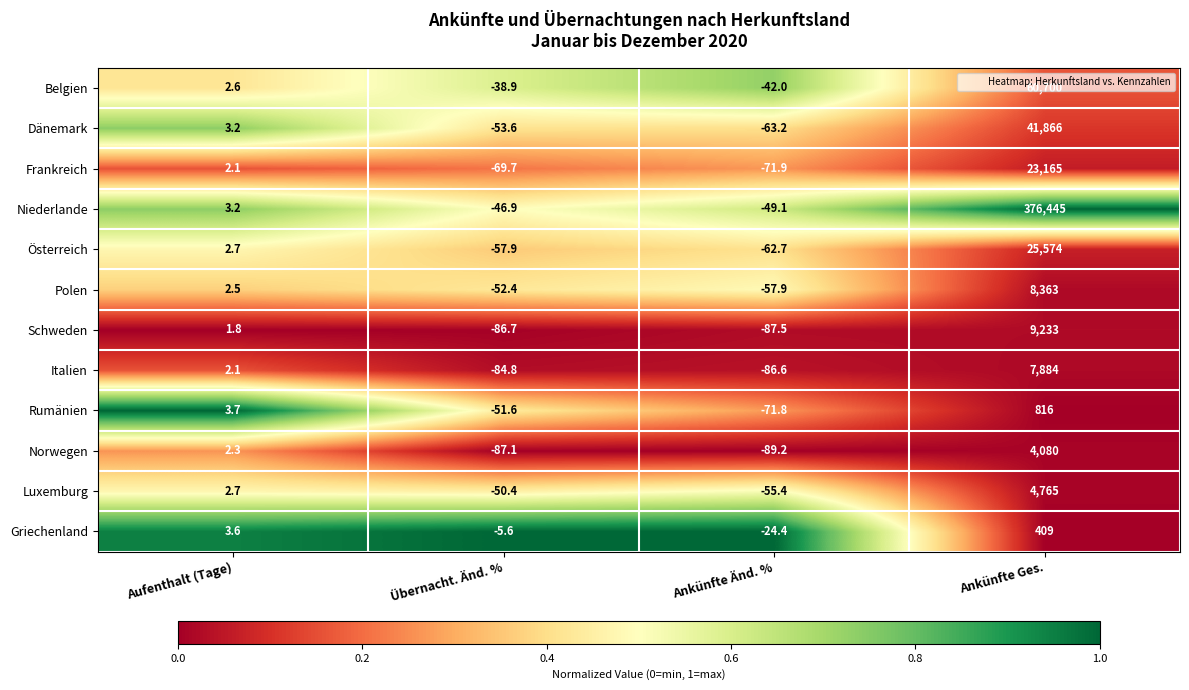

What is the average value of the Griechenland series?

95.7